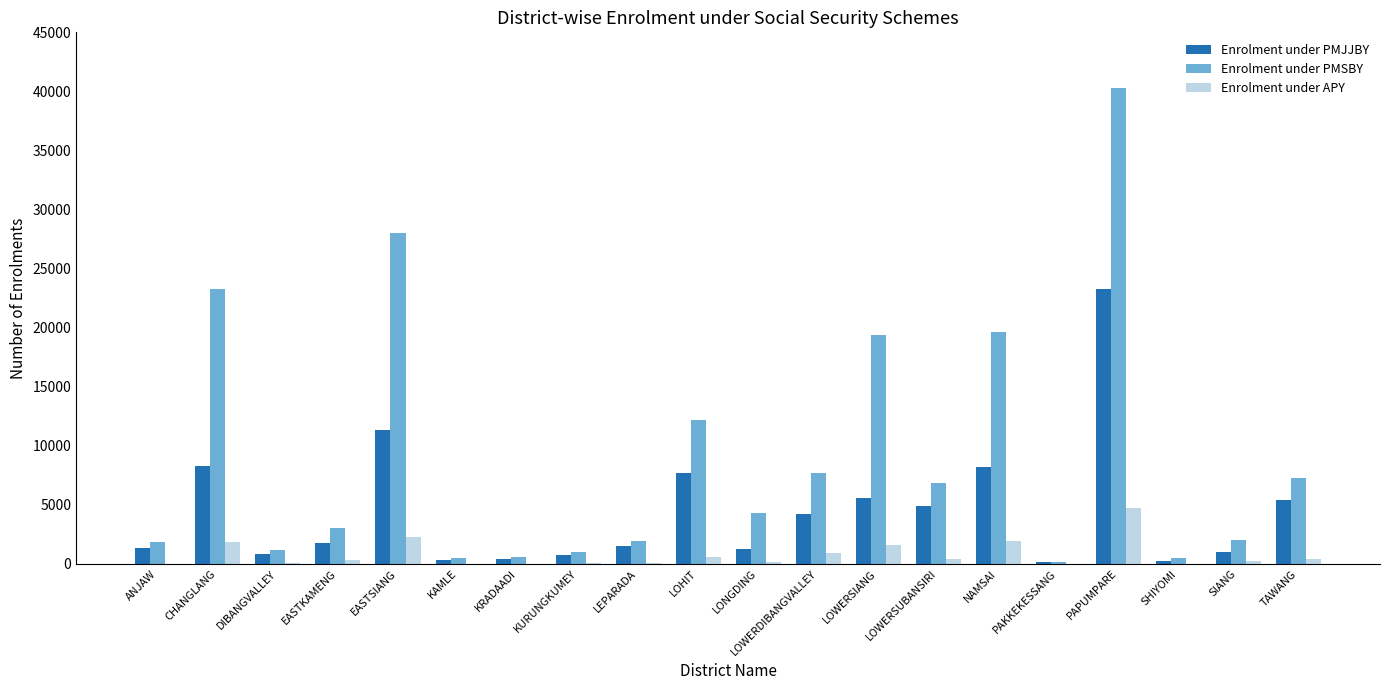

At which category does the chart reach its peak across all series?

PAPUMPARE